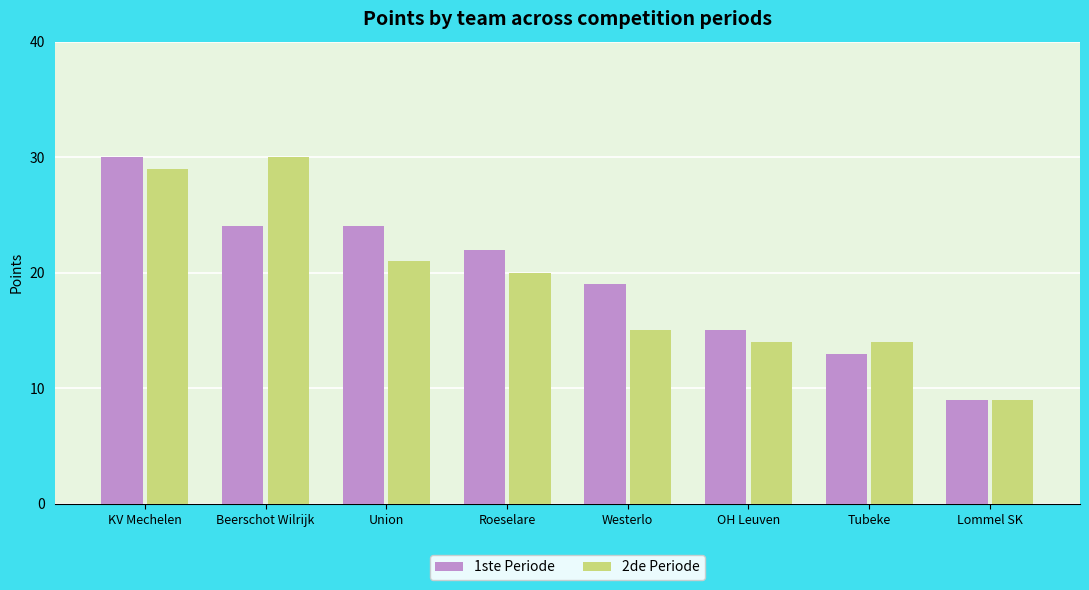

What is the spread (max minus min) of values at Tubeke?

1